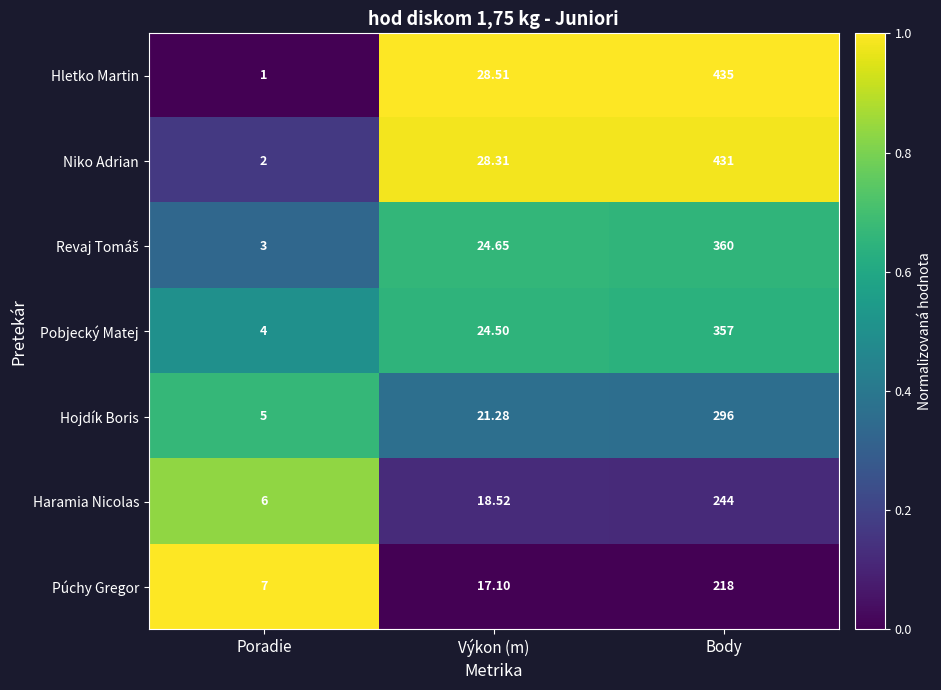

What is the greatest value displayed?

435.0